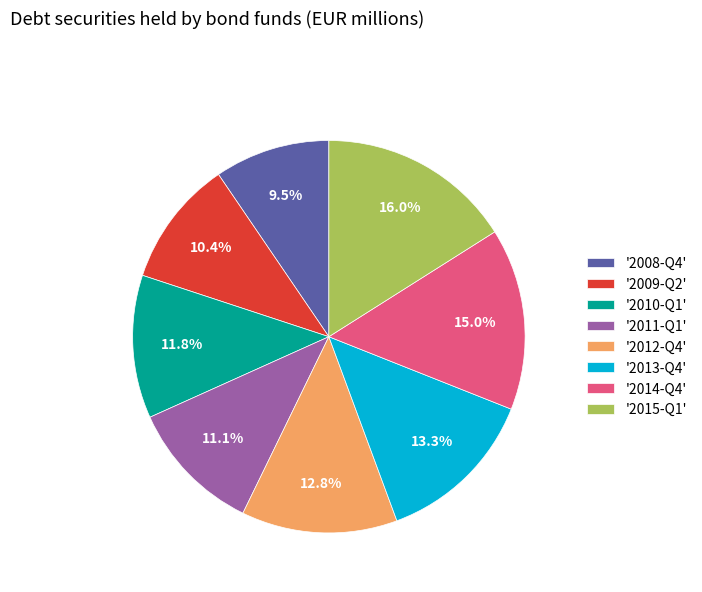

Count the number of slices in the pie.

8